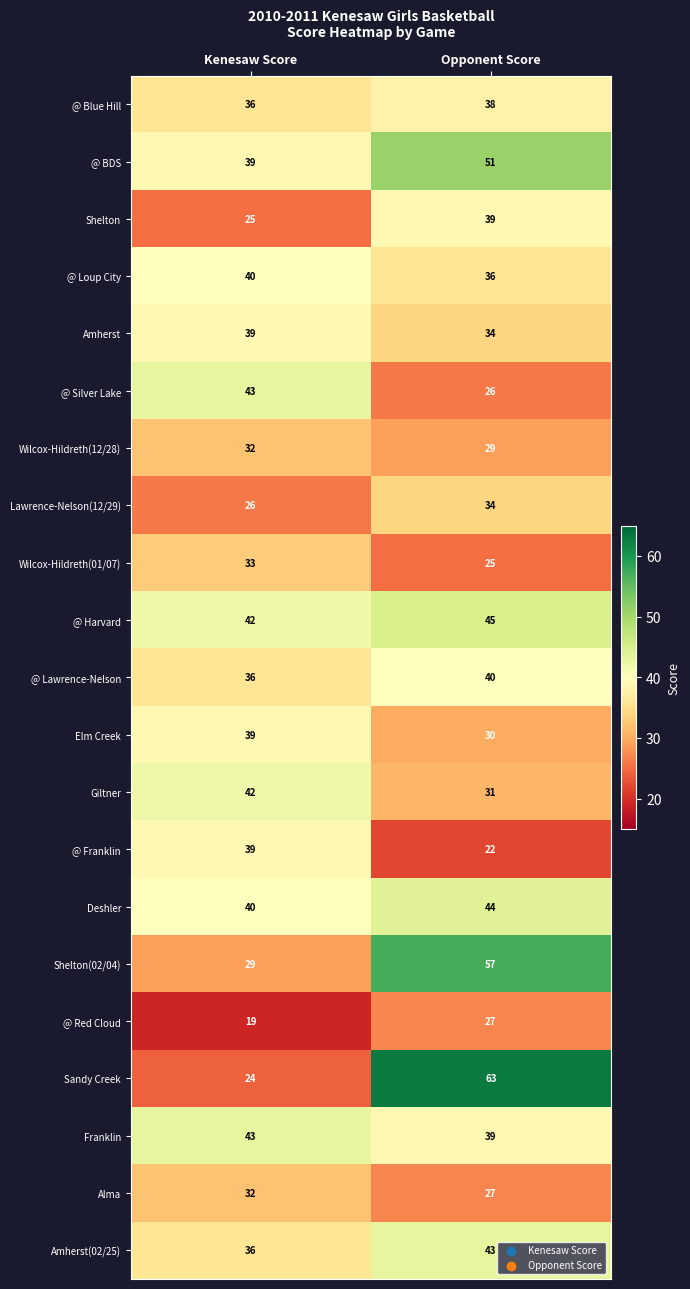

At how many categories does at least one series exceed 19?

2